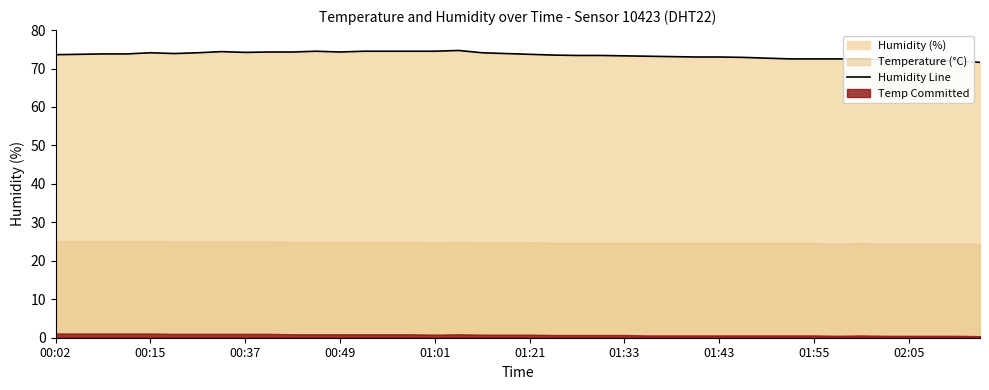

At which category does the chart reach its peak across all series?

17